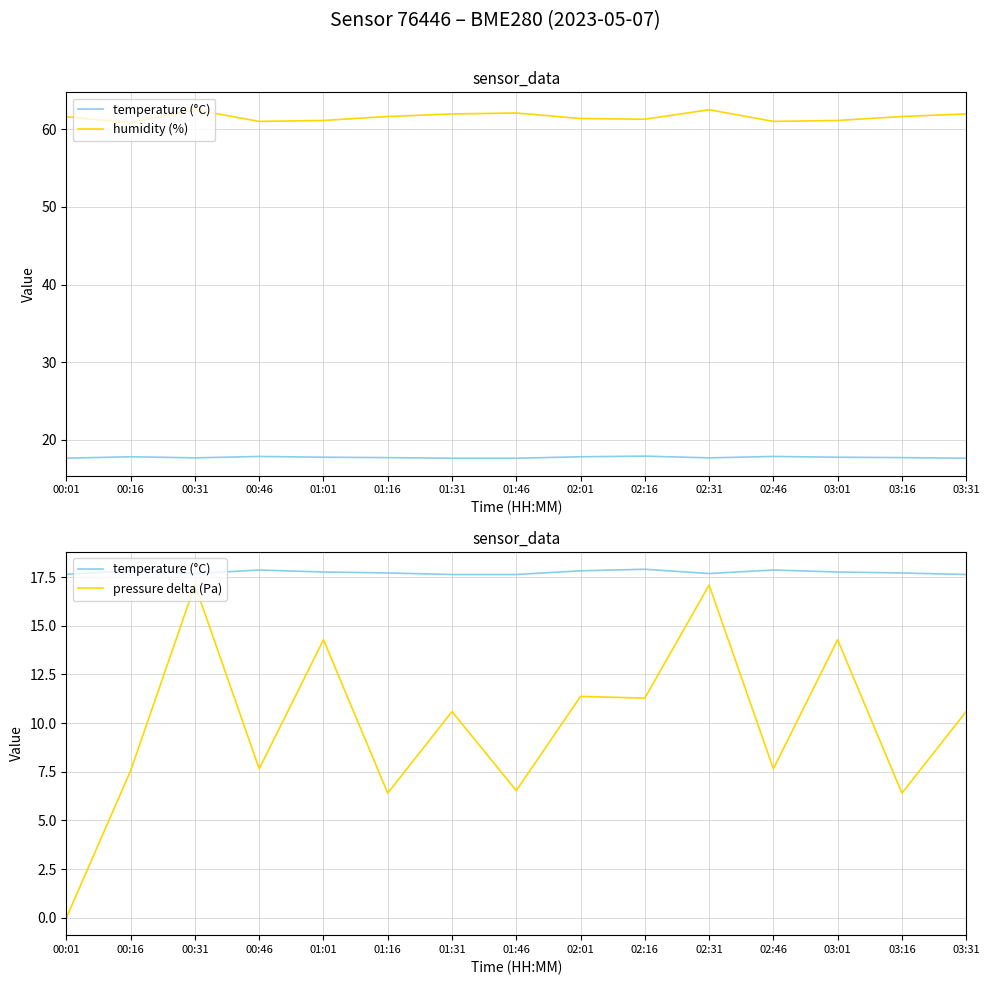

At which category is the sum across all series the highest?

00:31